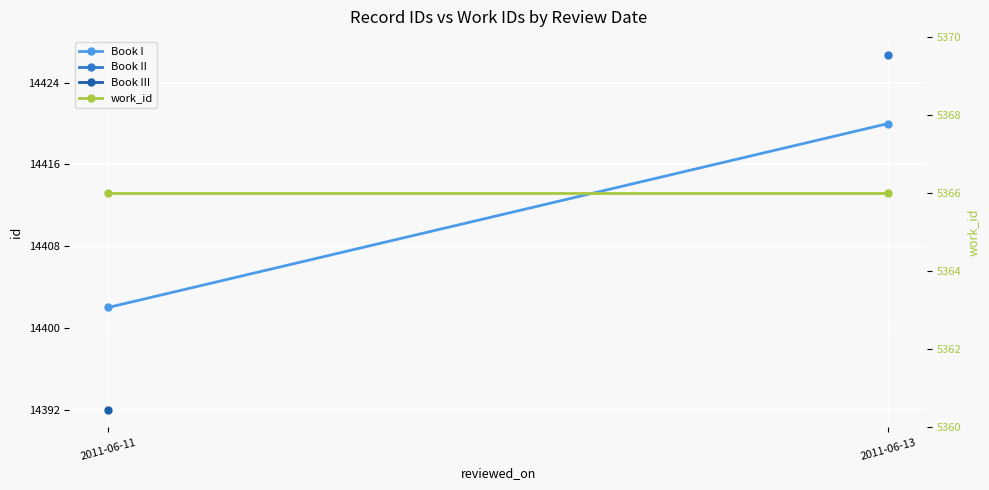

What is the sum of the Book I values at 2011-06-11 and 2011-06-13?

28822